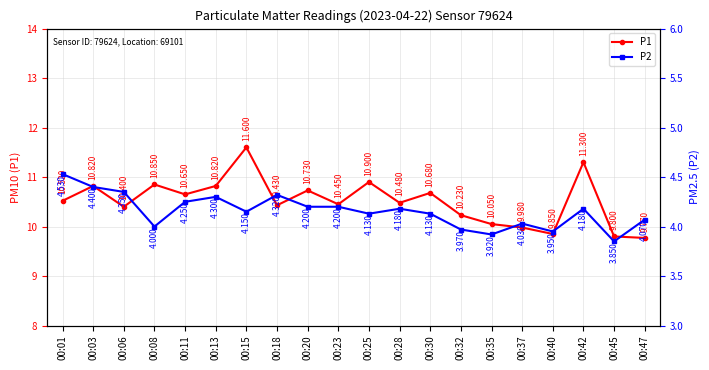

Is it true that P2 equals 6.3 at 00:06?

False